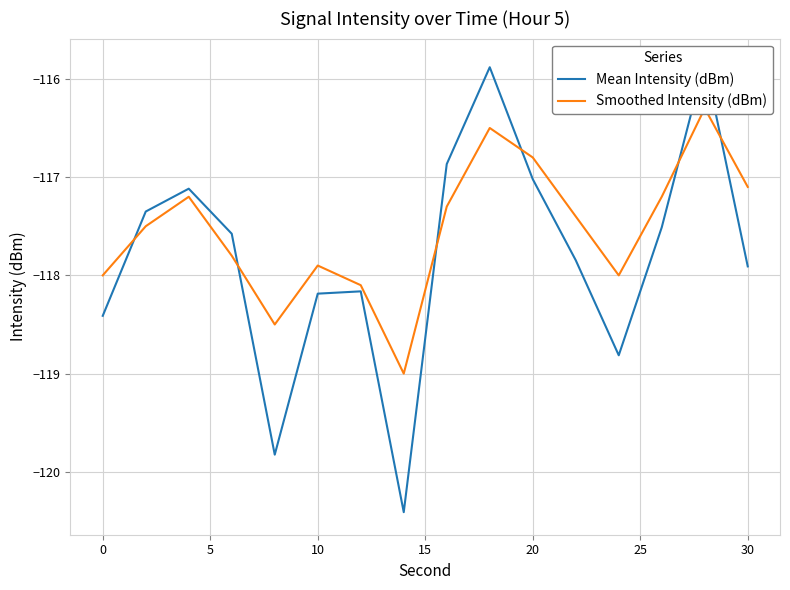

Reading left to right, extract all data points from this chart.

Mean Intensity (dBm): -118.4	-117.4	-117.1	-117.6	-119.8	-118.2	-118.2	-120.4	-116.9	-115.9	-117.0	-117.8	-118.8	-117.5	-115.8	-117.9
Smoothed Intensity (dBm): -118.0	-117.5	-117.2	-117.8	-118.5	-117.9	-118.1	-119.0	-117.3	-116.5	-116.8	-117.4	-118.0	-117.2	-116.3	-117.1